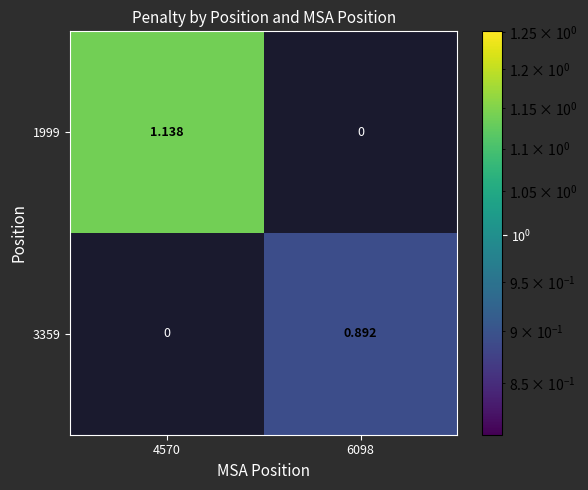

How many distinct data groups are displayed?

2